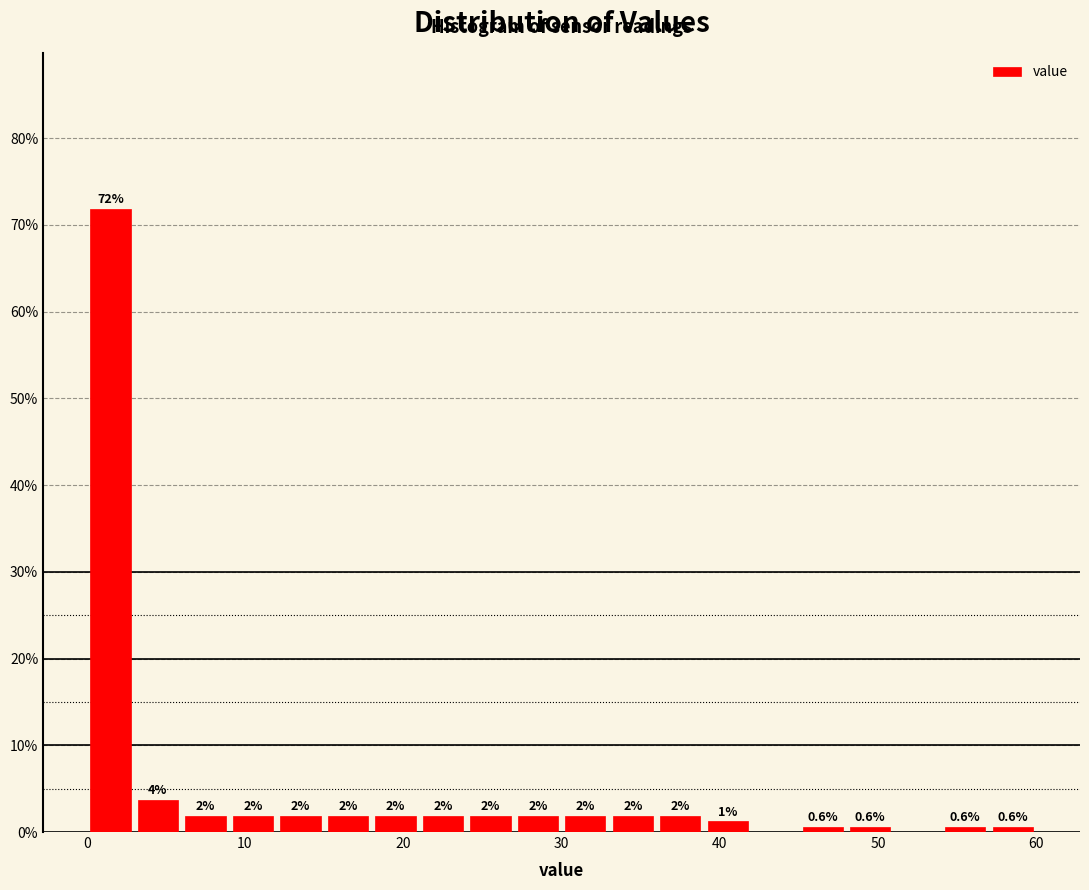

Around what value on the x-axis is the tallest bar? Give the approximate position of its centre, as read against the axis.

2